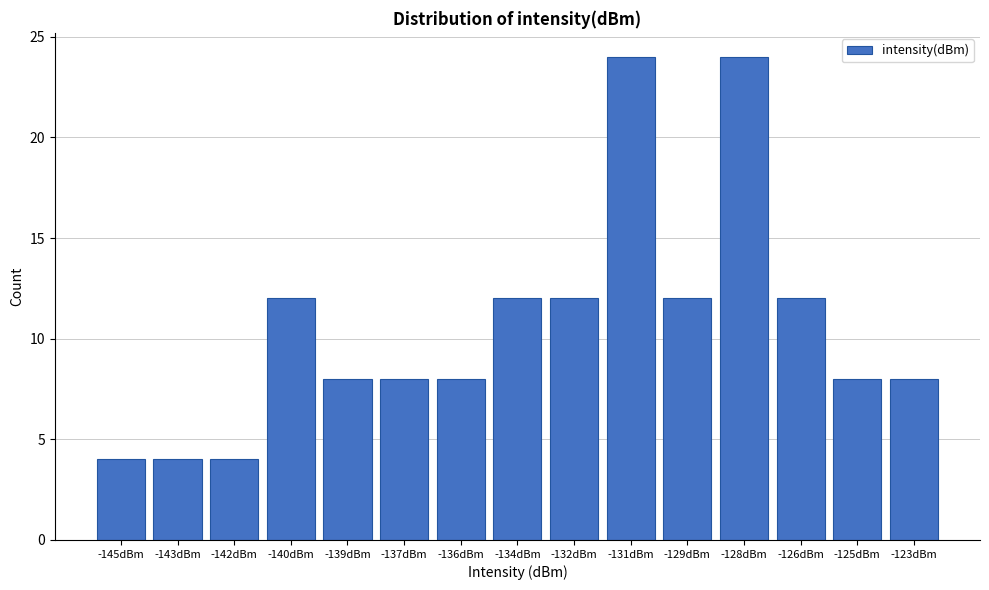

Reading left to right, extract all data points from this chart.

4	4	4	12	8	8	8	12	12	24	12	24	12	8	8